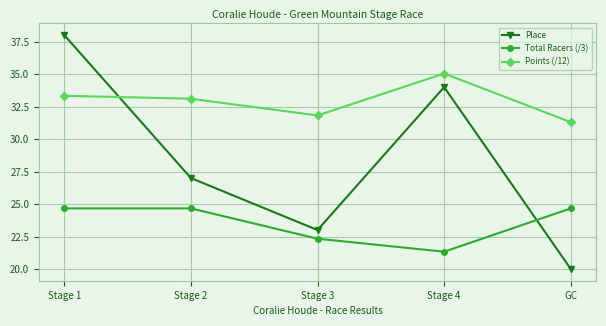

How many data points in Place are less than 27?

2